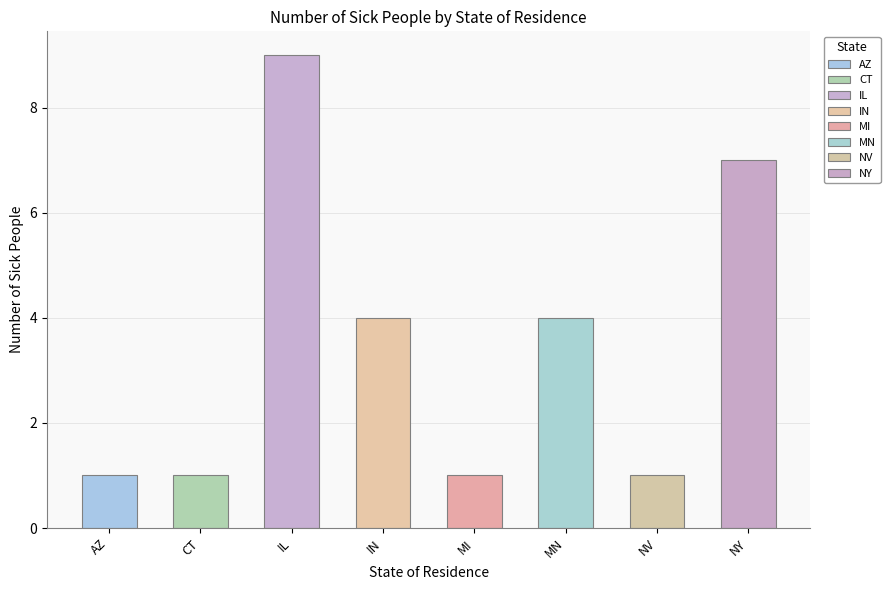

What is the value of the 4th bar from the left?

4